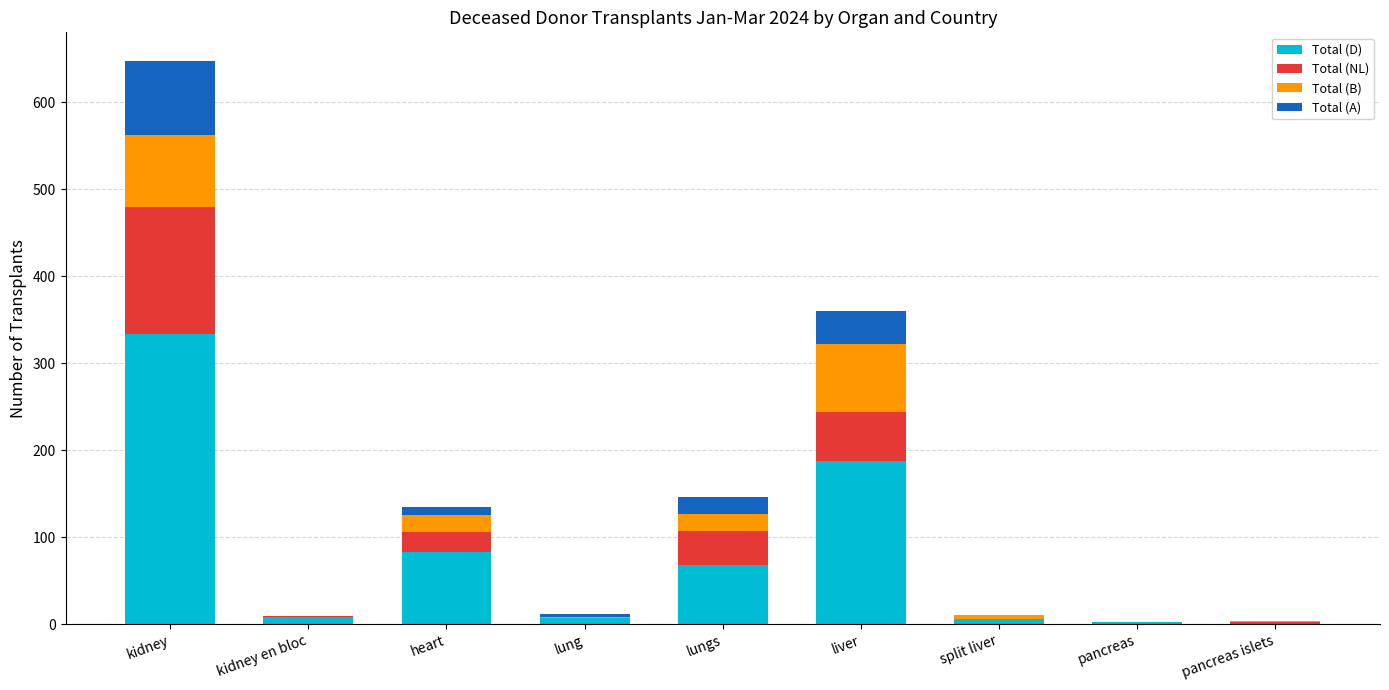

At which category is the sum across all series the highest?

kidney